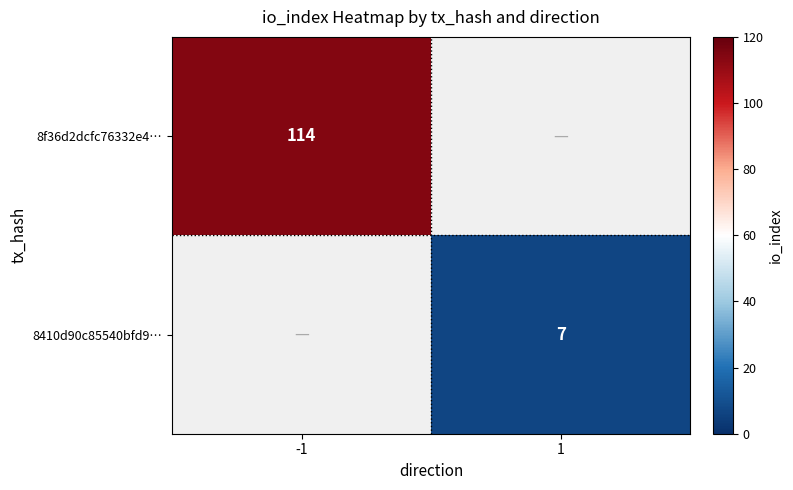

What is the total value across all series at -1?

114